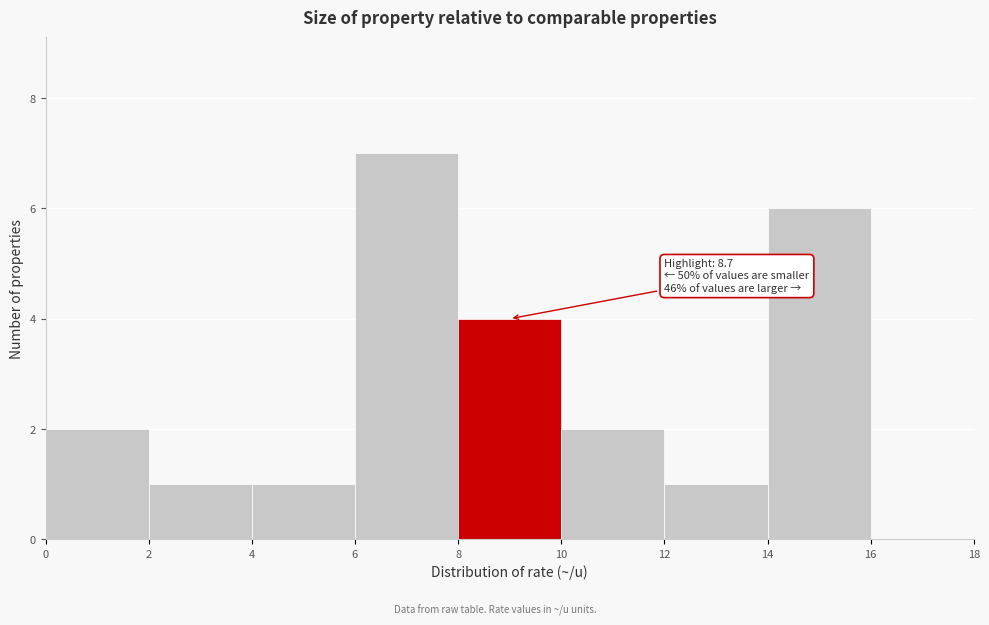

Over which range of the x-axis is the bar tallest?

6 to 8